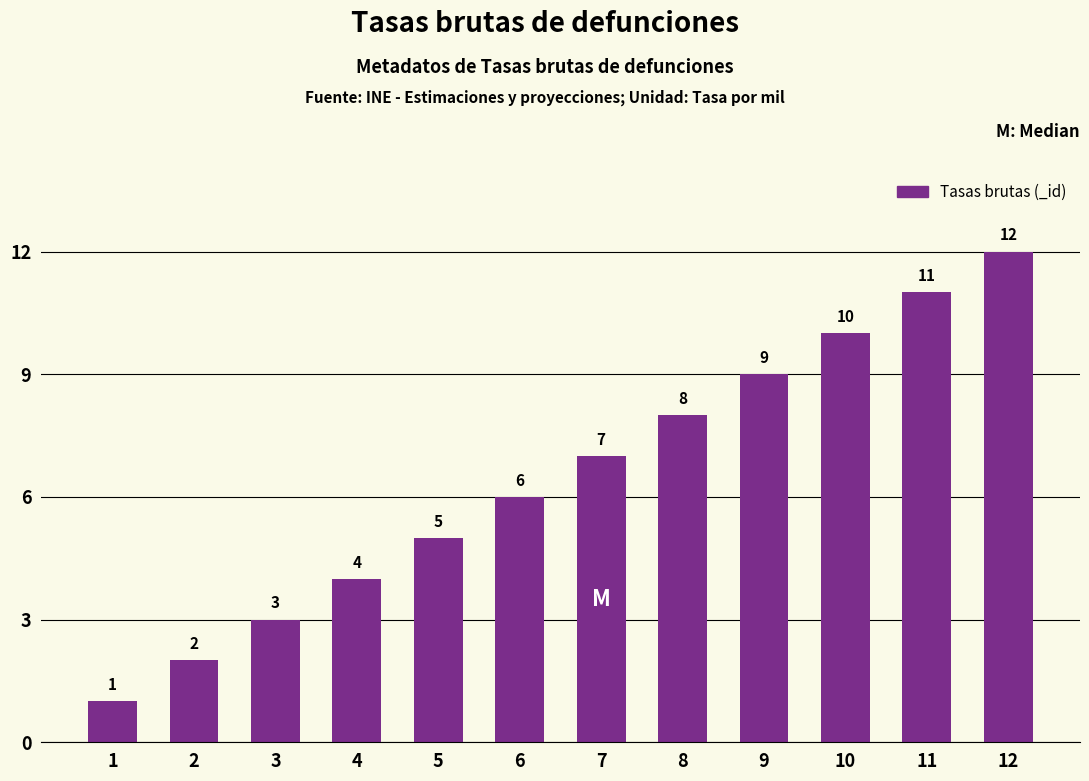

Which category has the lowest value across all series?

1